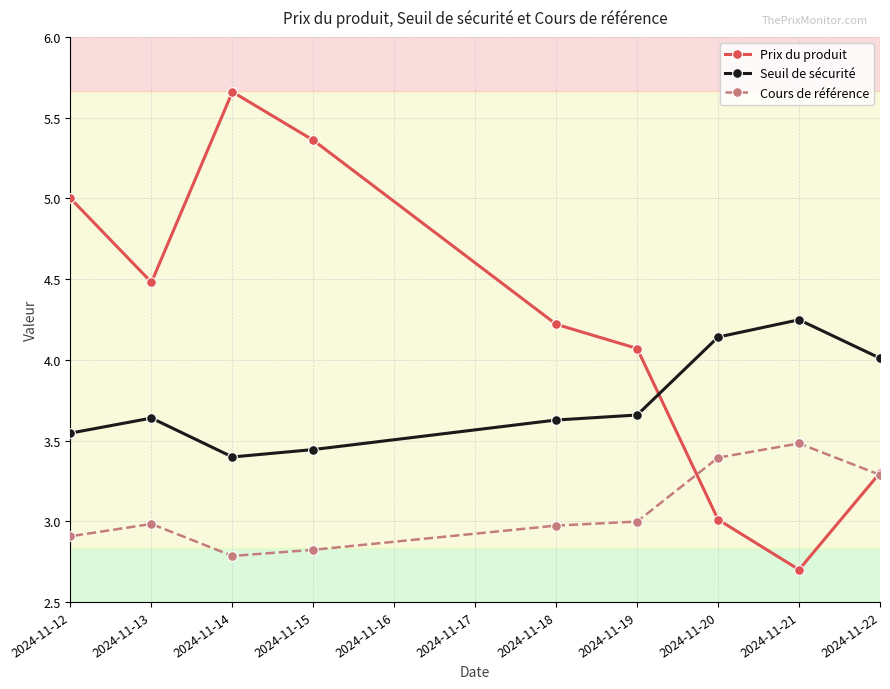

What is the total value across all series at 2024-11-19?

10.7